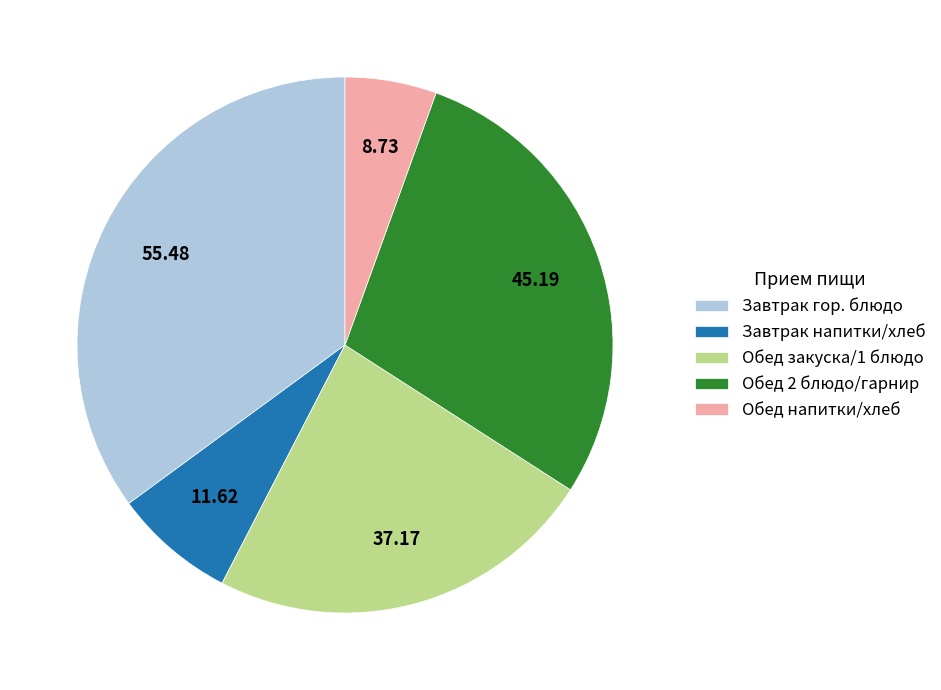

Which has a higher value, Обед закуска/1 блюдо or Завтрак гор. блюдо?

Завтрак гор. блюдо